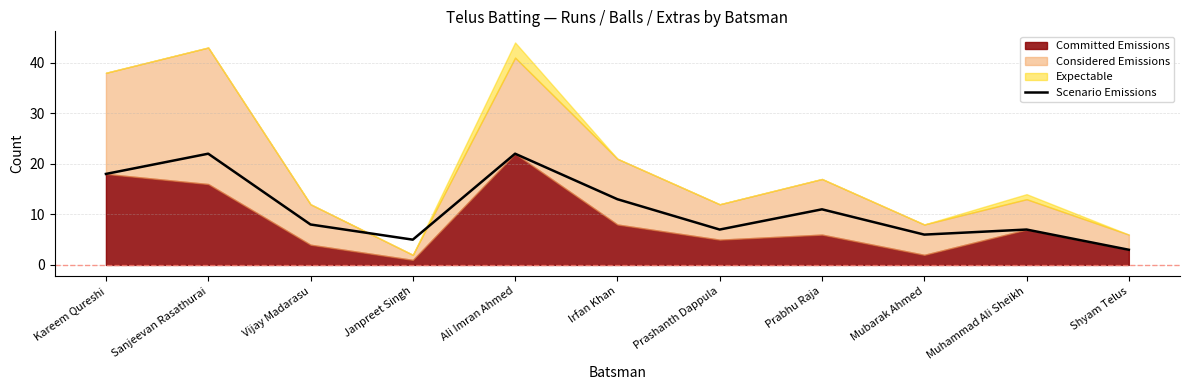

Rank the categories by value from lowest to highest.

Shyam Telus, Janpreet Singh, Mubarak Ahmed, Prashanth Dappula, Muhammad Ali Sheikh, Vijay Madarasu, Prabhu Raja, Irfan Khan, Kareem Qureshi, Sanjeevan Rasathurai, Ali Imran Ahmed